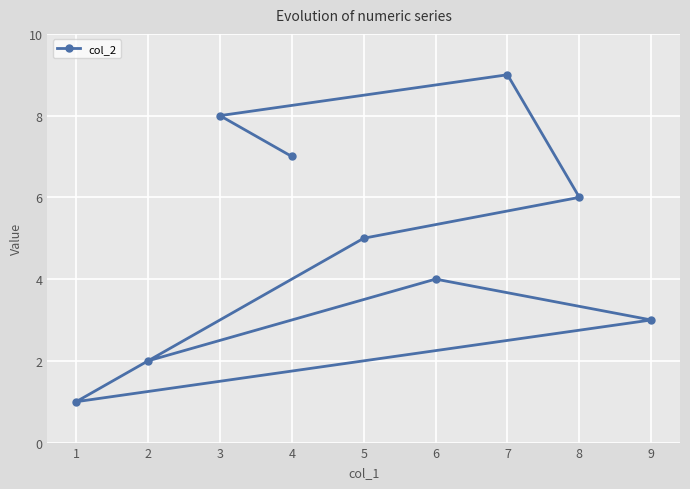

What is the change in value from 1 to 9?

+2